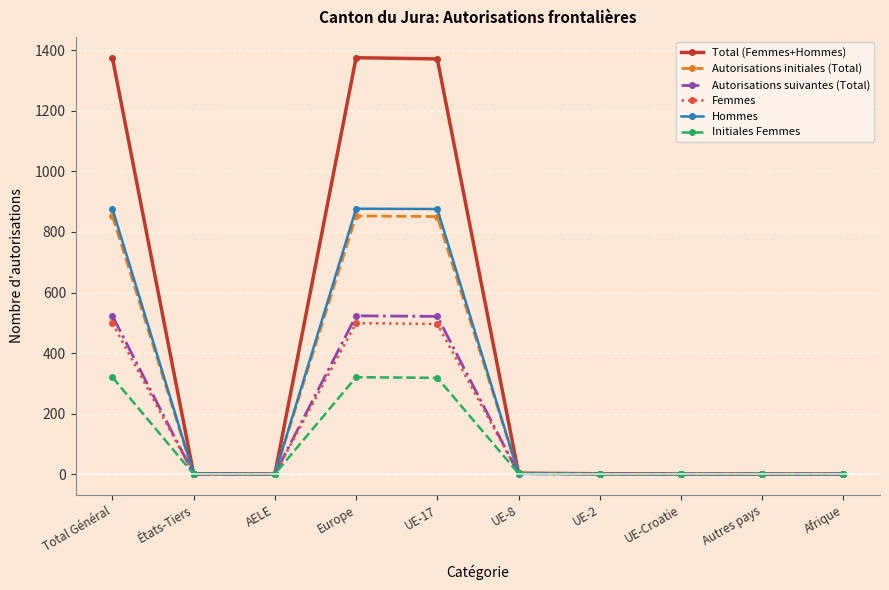

Is it true that Initiales Femmes equals 189 at États-Tiers?

False